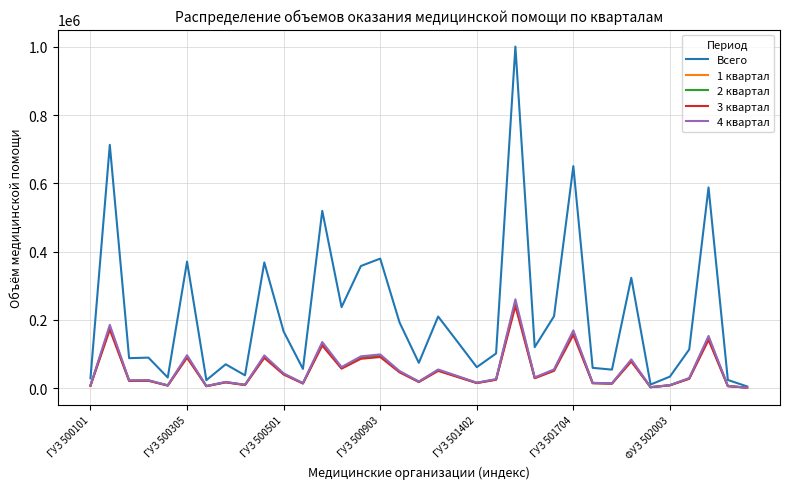

Reading left to right, extract all data points from this chart.

Всего: 29189	713056	87724	89332	30976	370742	23194	69838	37468	368310	165926	56240	519502	237410	357871	379549	192670	74030	209808	135963	61388	101465	1001040	120121	210667	650652	59415	54131	323331	10492	33620	113300	588207	23866	4820
1 квартал: 7297	178264	21931	22333	7744	92685	5798	17460	9367	92077	41482	14060	129875	59353	89468	94887	48168	18507	52452	33991	15347	25366	250260	30030	52667	162663	14854	13533	80833	2623	8405	28325	147052	5966	1205
2 квартал: 7297	178264	21931	22333	7744	92685	5798	17460	9367	92077	41482	14060	129875	59353	89468	94887	48168	18507	52452	33991	15347	25366	250260	30030	52667	162663	14854	13533	80833	2623	8405	28325	147052	5966	1205
3 квартал: 7005	171134	21054	21440	7434	88978	5566	16761	8992	88394	39822	13498	124680	56978	85889	91092	46241	17767	50354	32631	14733	24352	240250	28829	50560	156156	14260	12992	77599	2518	8069	27192	141170	5728	1157
4 квартал: 7590	185394	22808	23226	8054	96394	6032	18157	9742	95762	43140	14622	135072	61726	93046	98683	50093	19249	54550	35350	15961	26381	260270	31232	54773	169170	15447	14073	84066	2728	8741	29458	152933	6206	1253